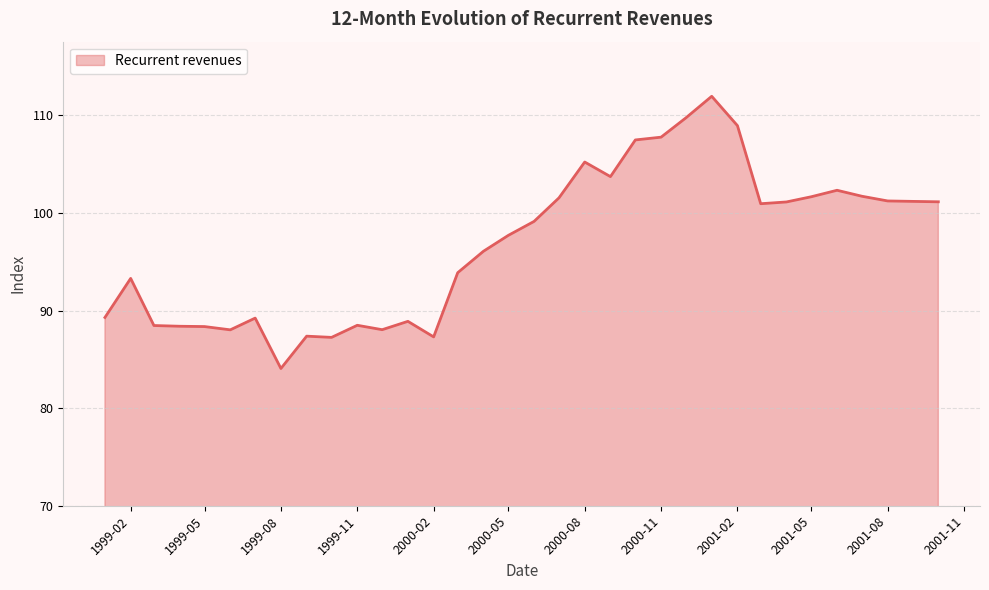

What is the smallest value displayed?

84.1